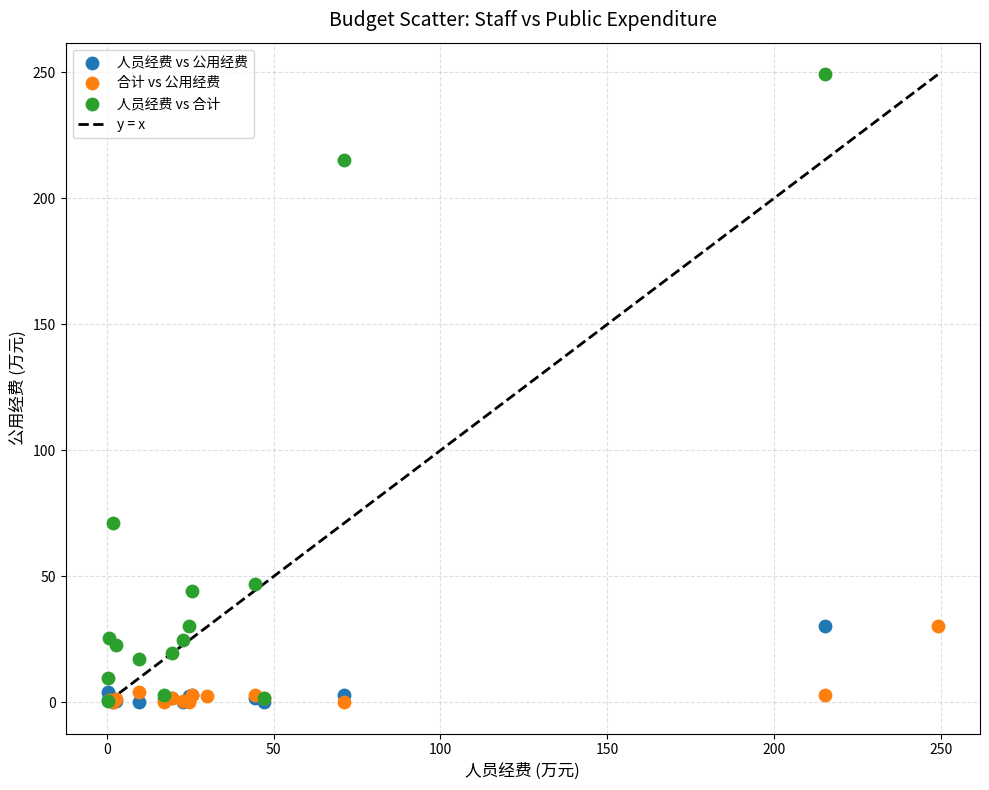

Which series has the largest Y range (max minus min)?

人员经费 vs 合计